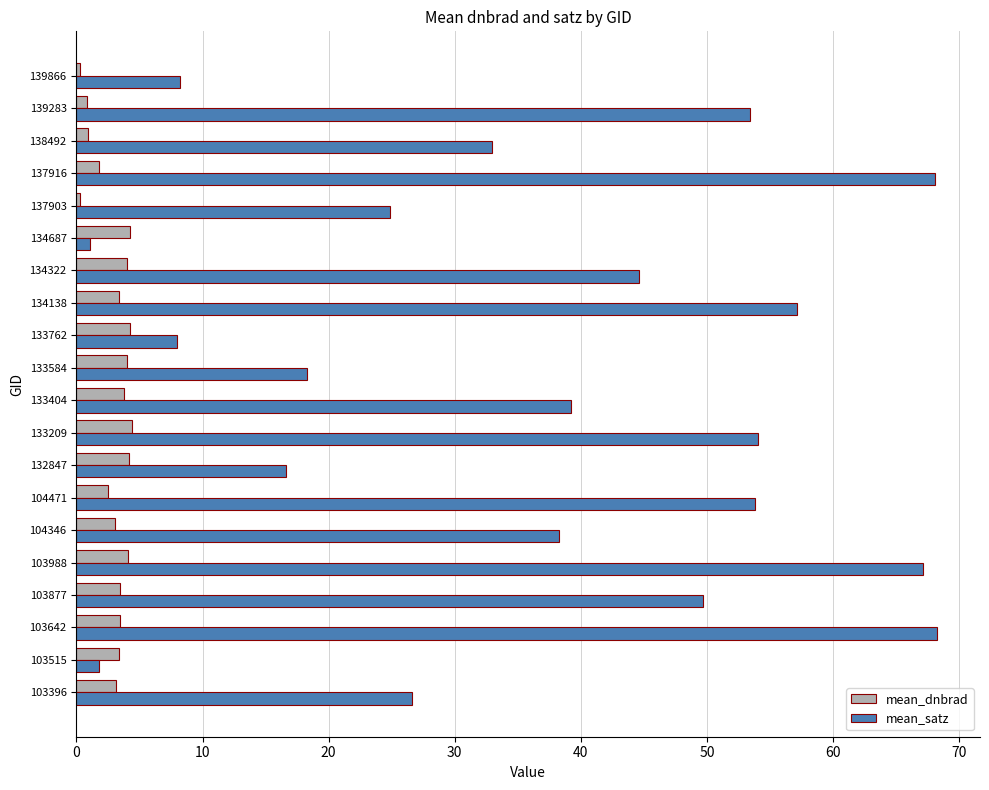

At how many categories does at least one series exceed 34?

11